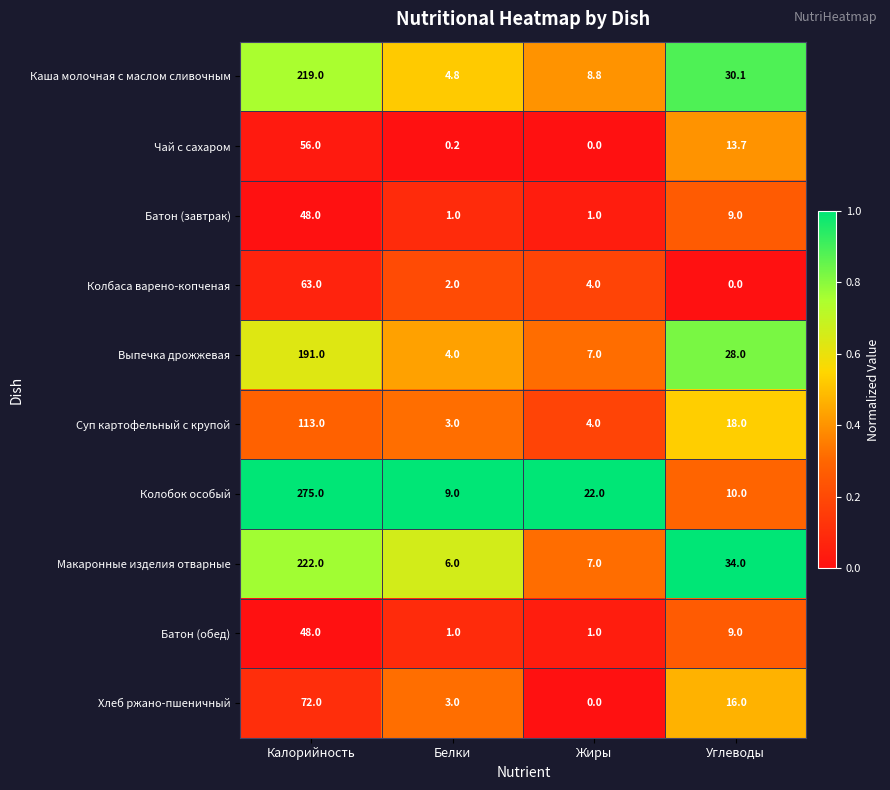

Which label corresponds to the largest value in the chart?

Калорийность